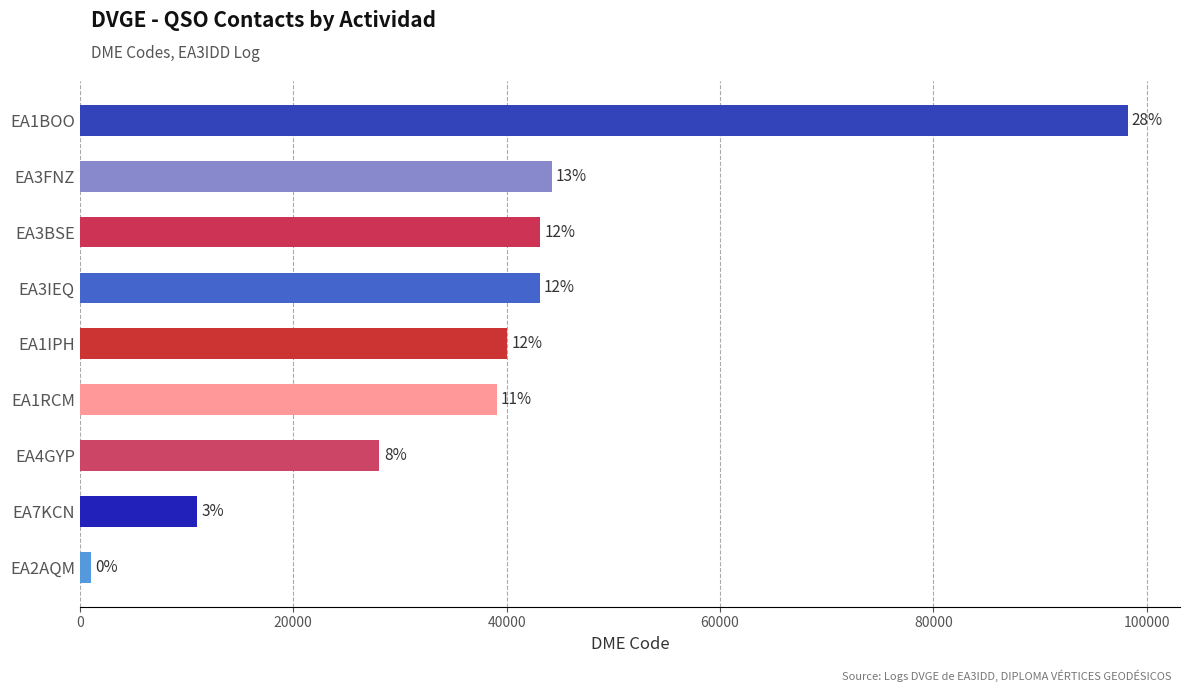

How many bars are there in total?

9